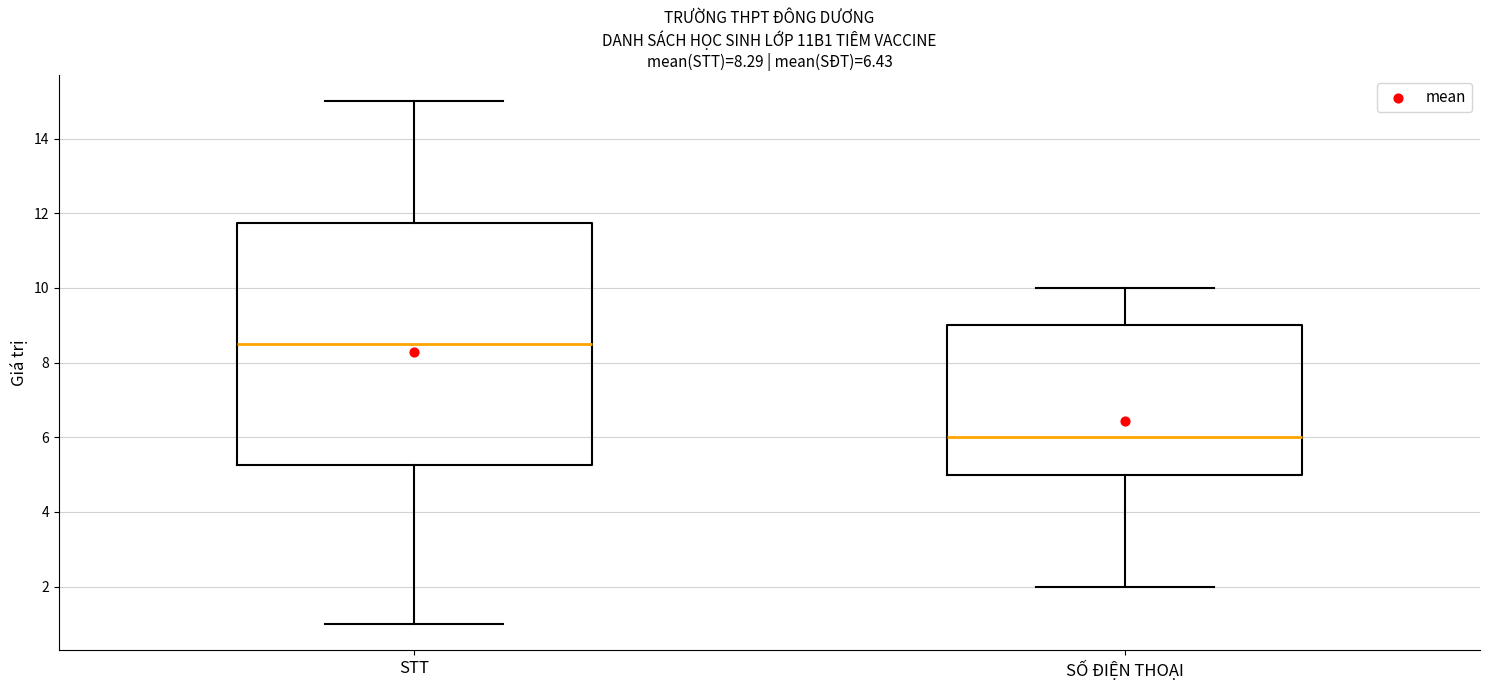

Comparing the boxes themselves (not the whiskers), which one is the tallest?

STT